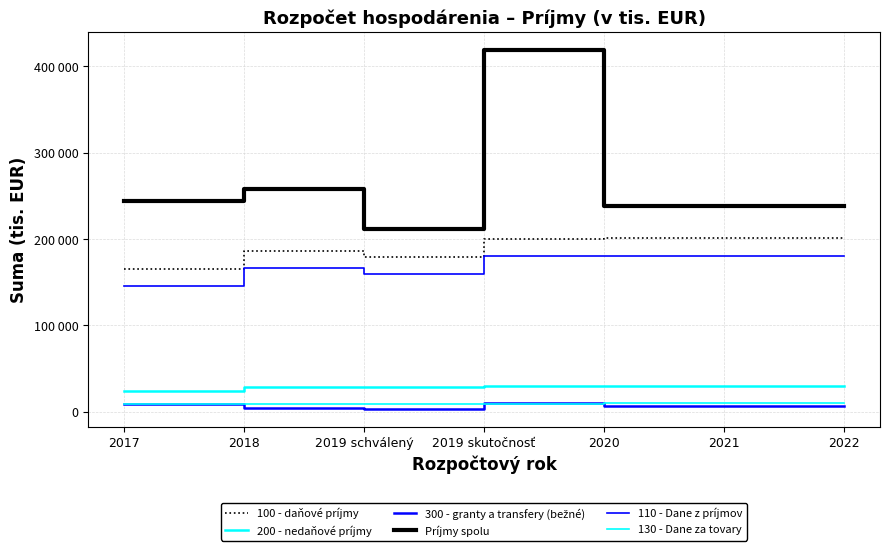

How many interior local valleys does the 130 - Dane za tovary series have?

2